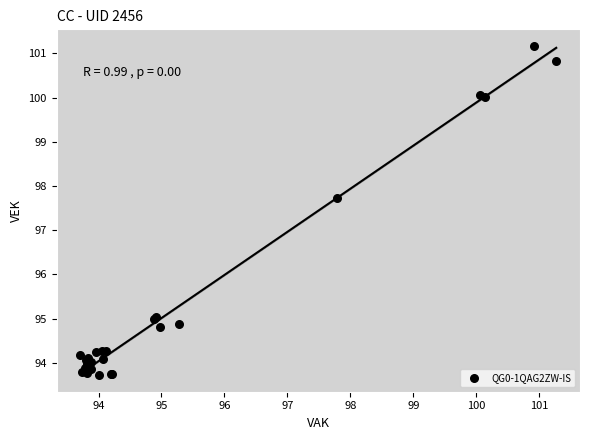

What Y value in the scatter plot is closest to 97?

97.7